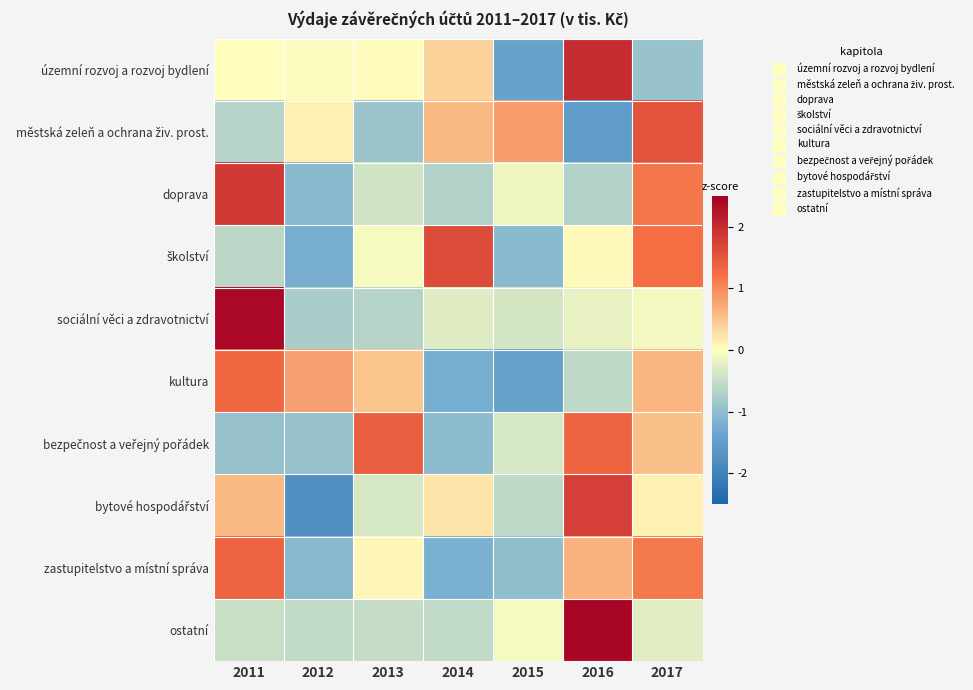

Between 2011 and 2014, which series saw the biggest shift?

sociální věci a zdravotnictví